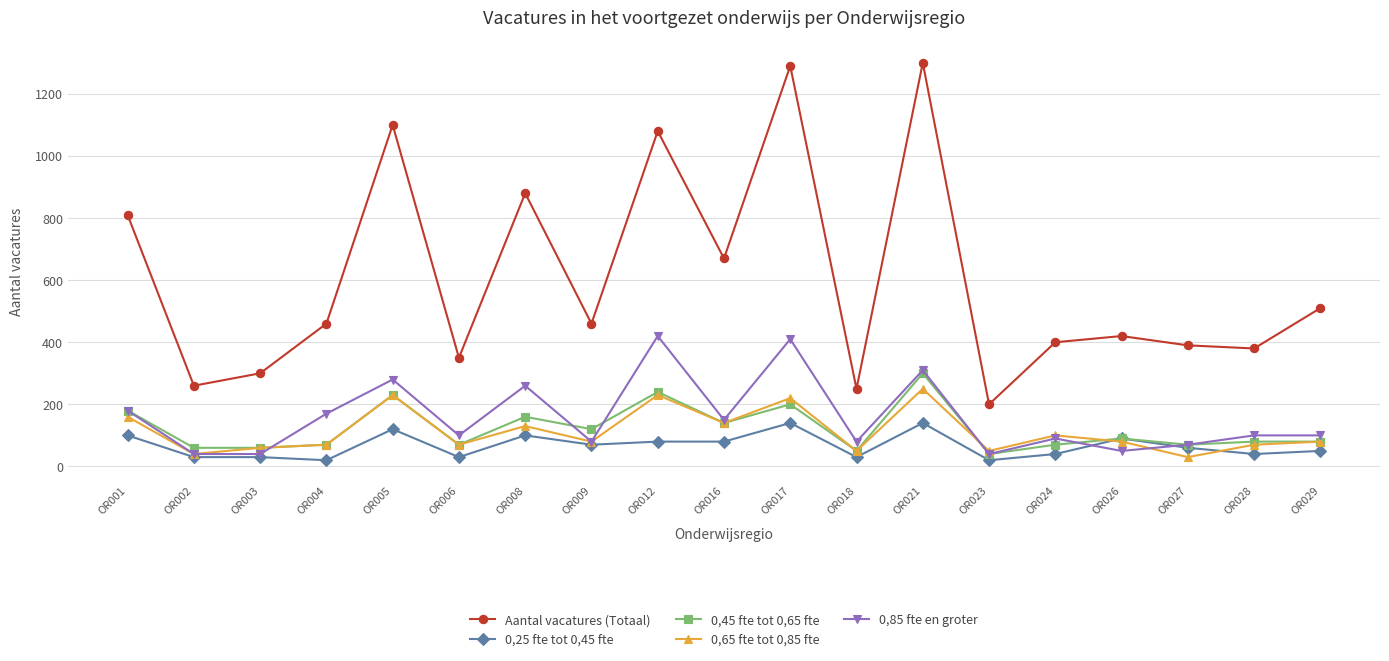

Which series has the largest total across all categories?

Aantal vacatures (Totaal)